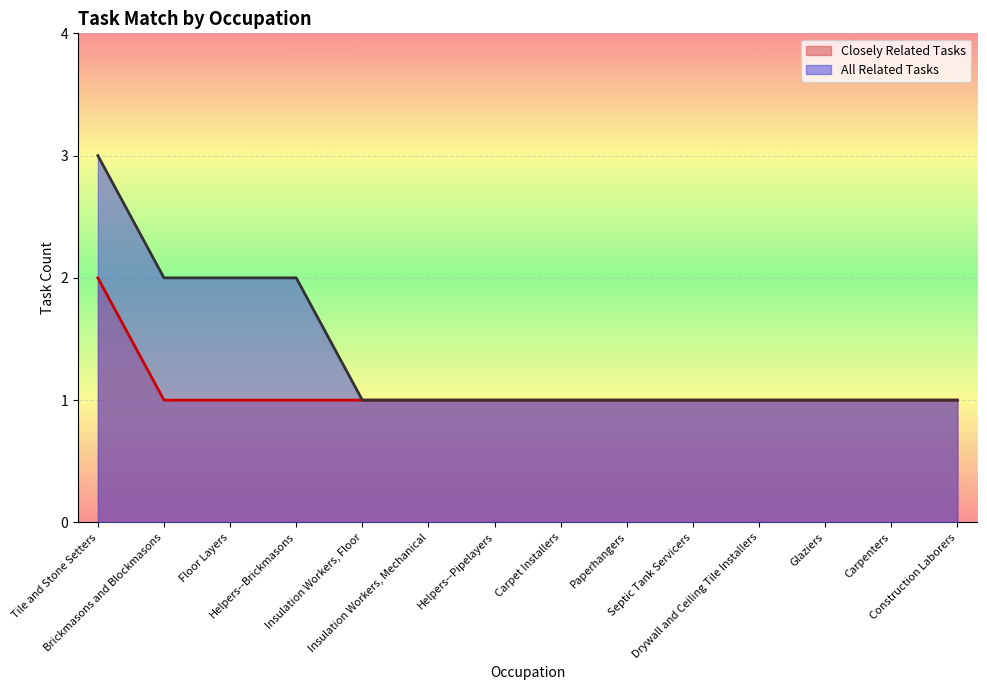

The All Related Tasks series shows 2 at Insulation Workers, Mechanical. True or false?

False